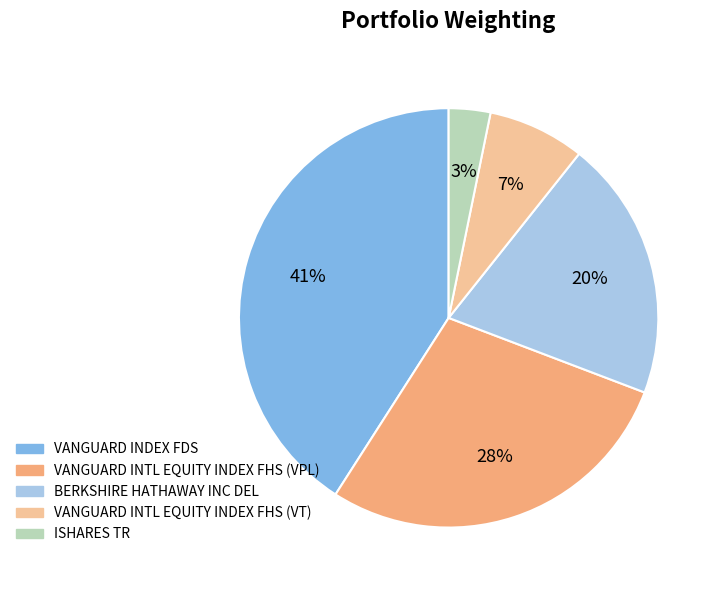

To the nearest percent, what is the difference between the largest and smallest slice percentages?

38%